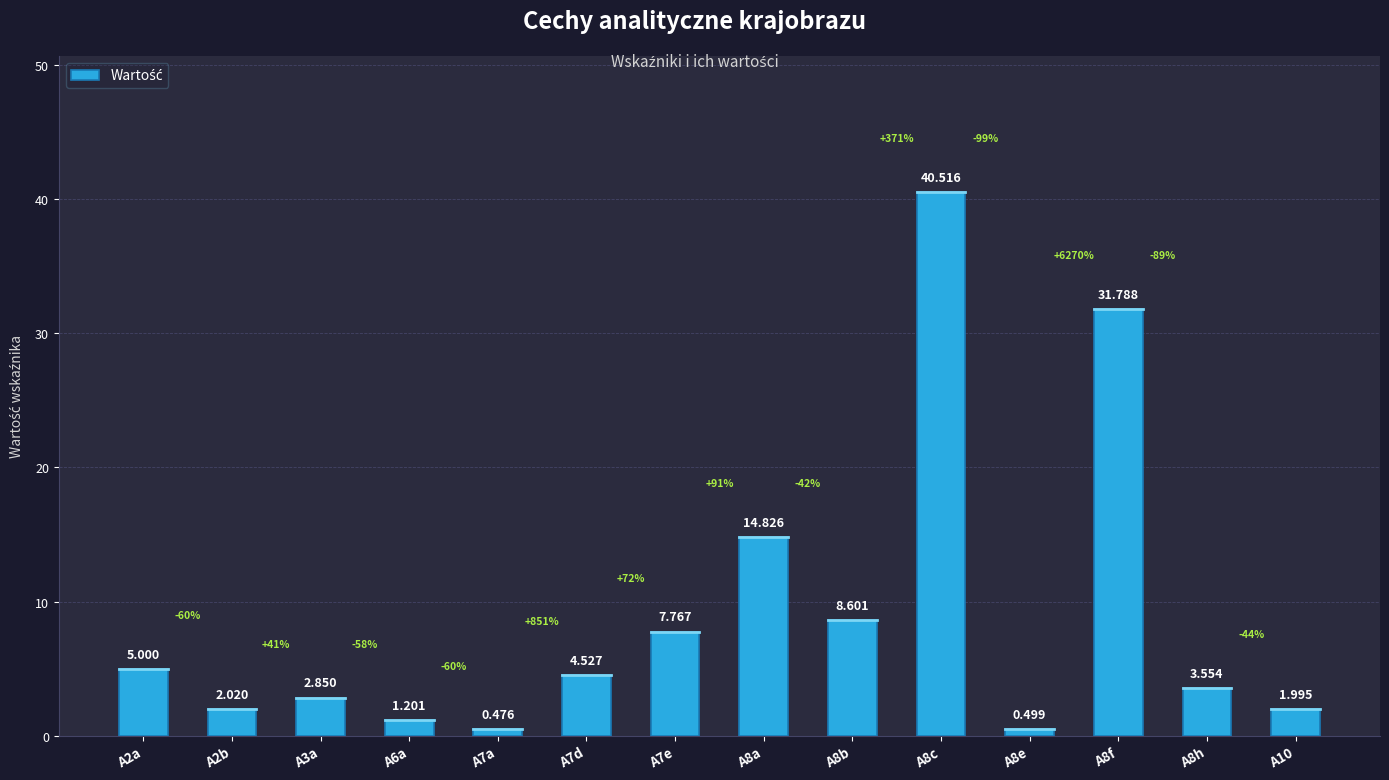

What is the difference between the values at A2b and A8a?

12.8